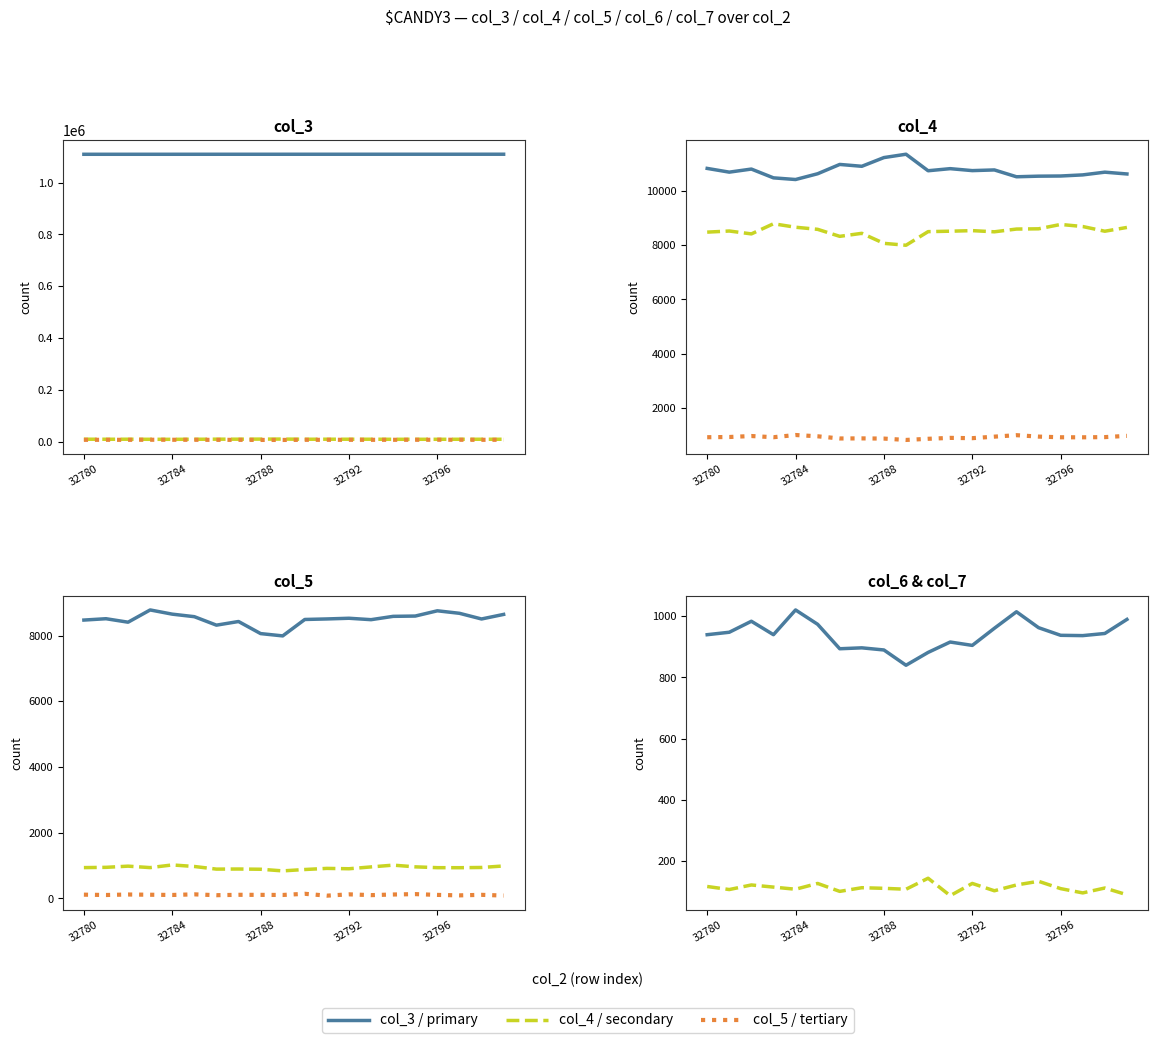

What is the difference between the maximum and minimum values in the col_5 series?

790